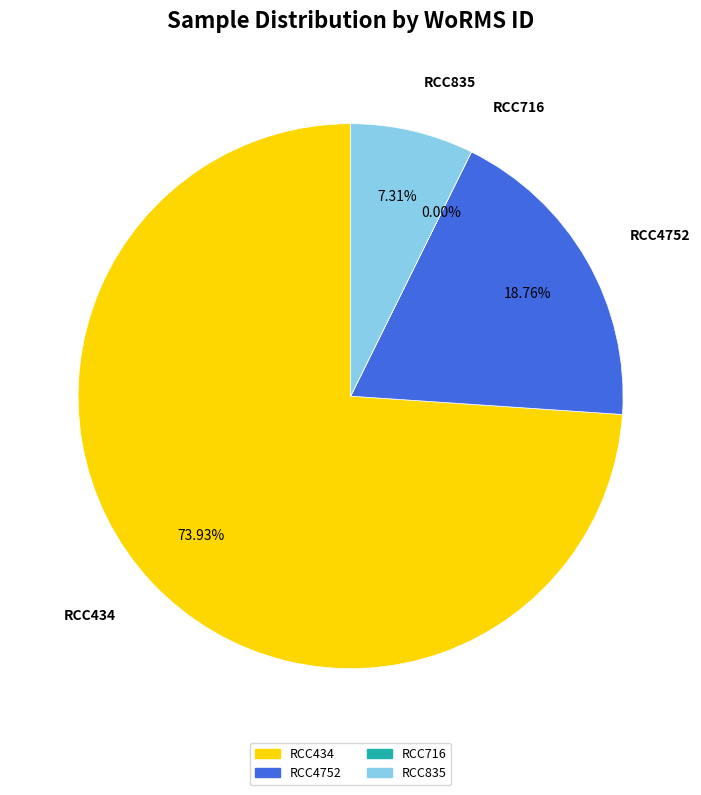

Is there any slice that represents more than half of the pie?

Yes